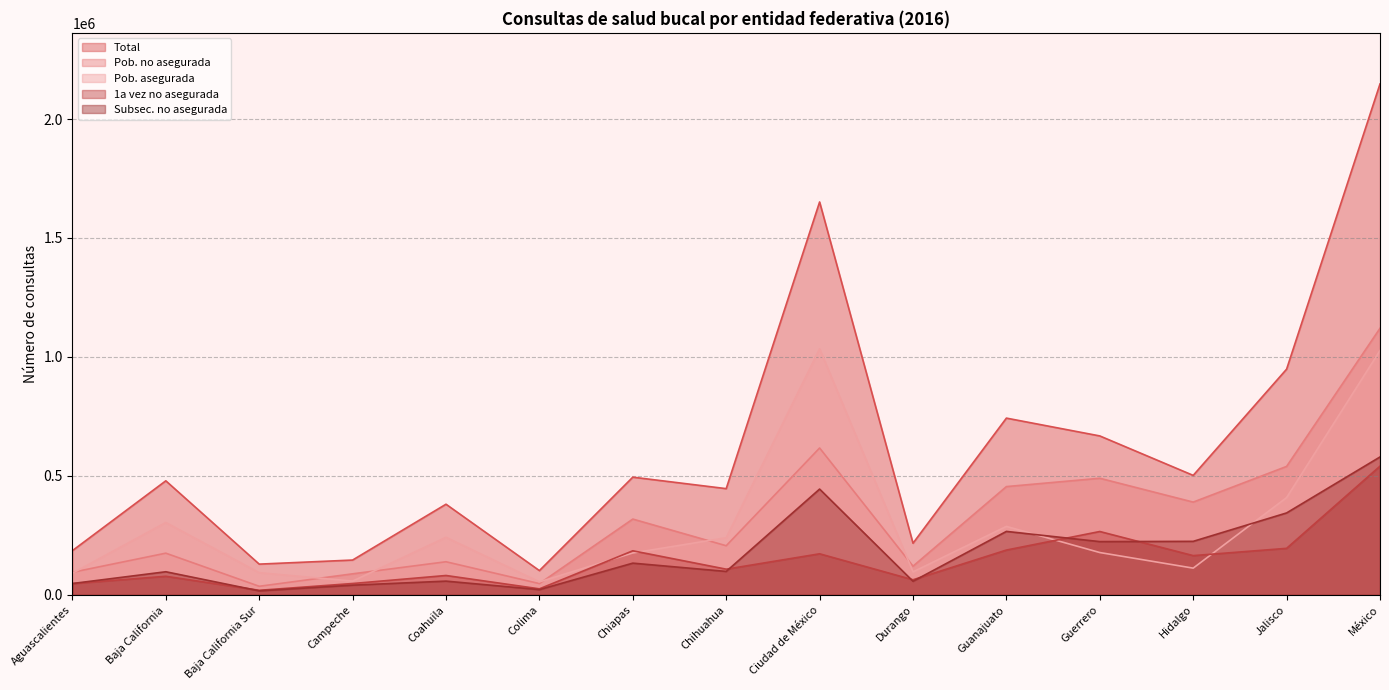

Does the chart have visible grid lines?

Yes